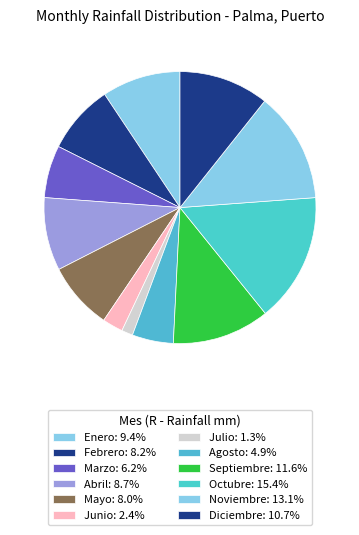

What is the largest slice in the pie chart?

Octubre